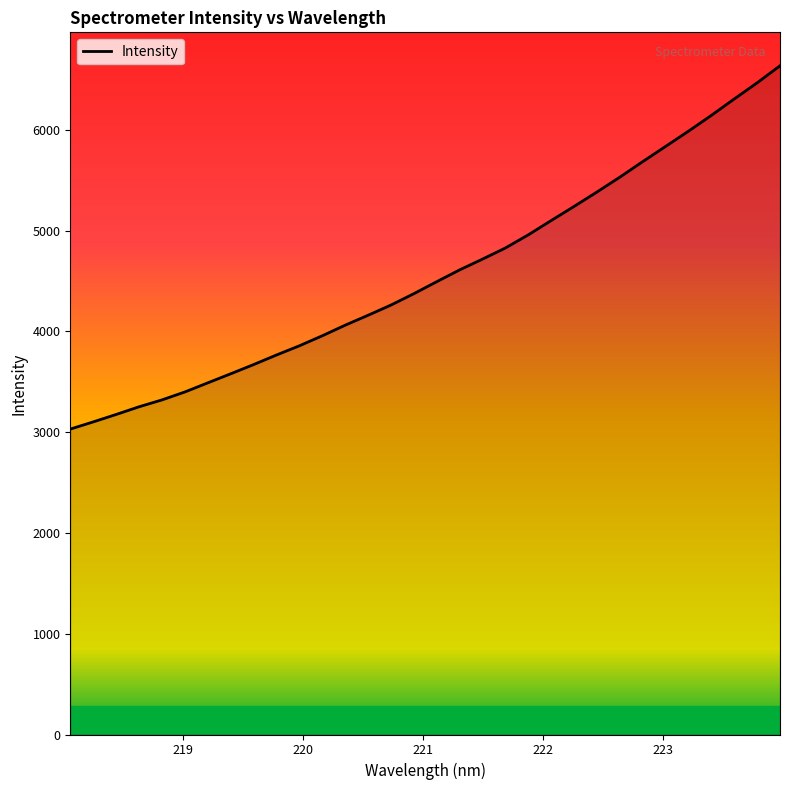

True or false: the data has more than 0 interior local peaks.

False